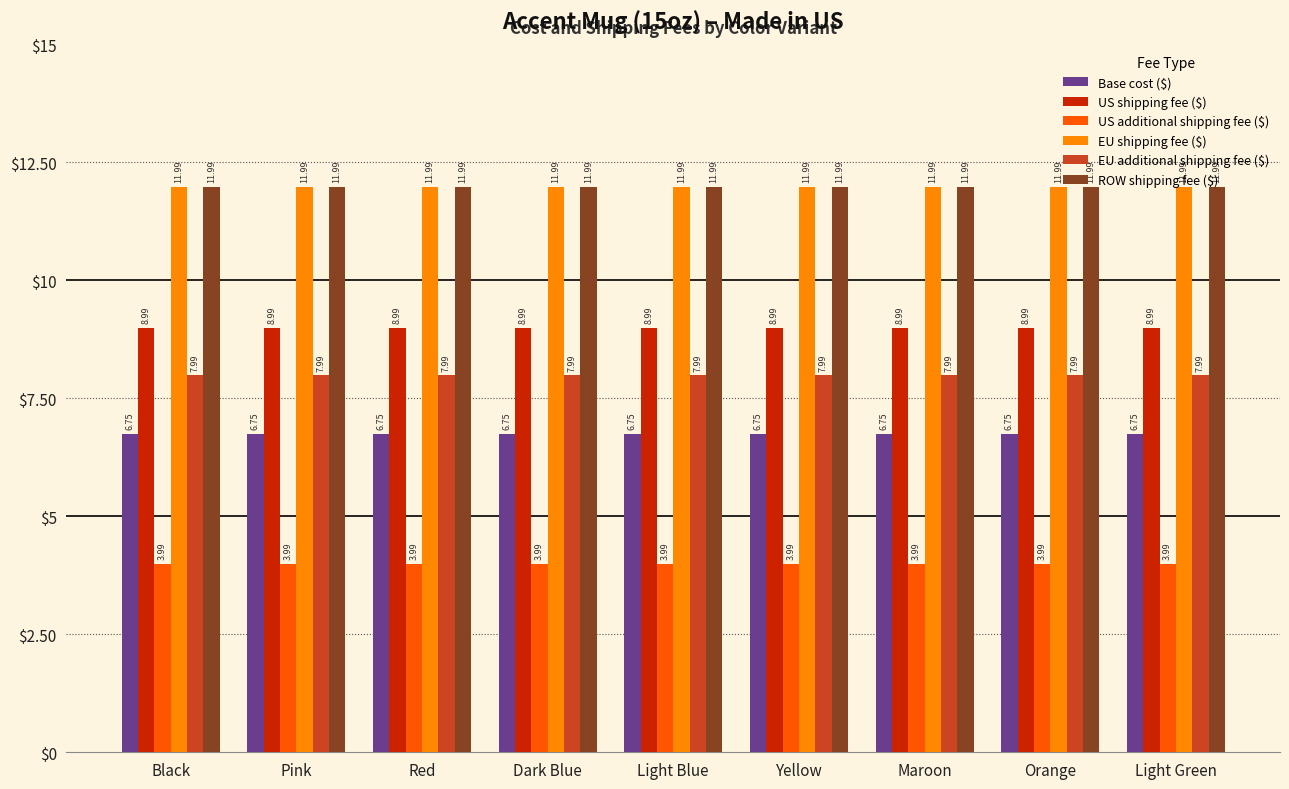

The value of US additional shipping fee ($) at Pink is 4.0. True or false?

True